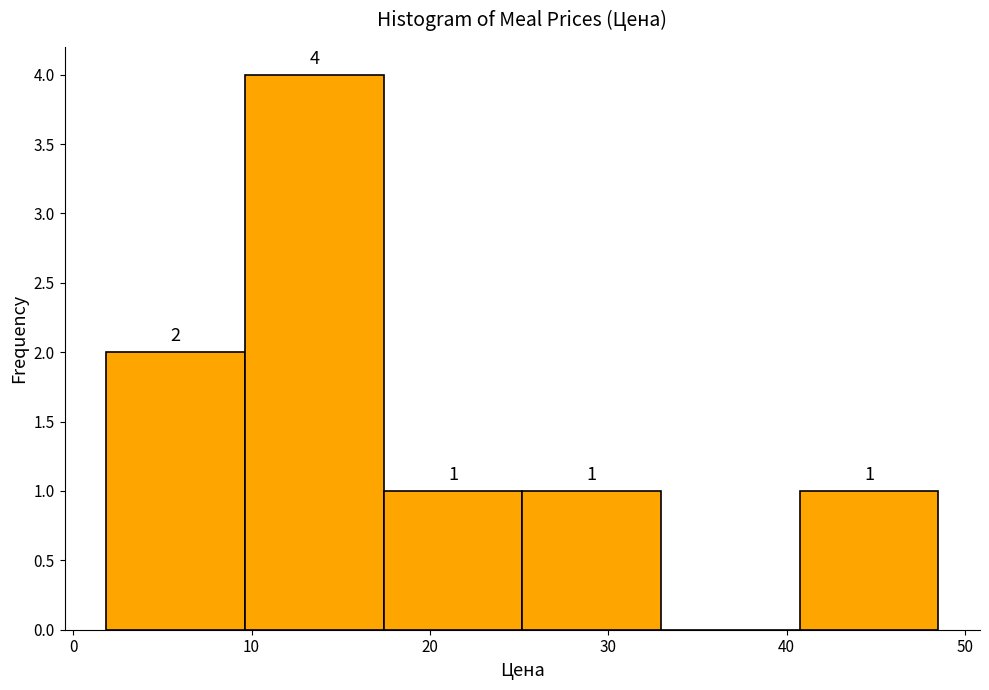

Which range on the x-axis has the tallest bar?

10 to 17